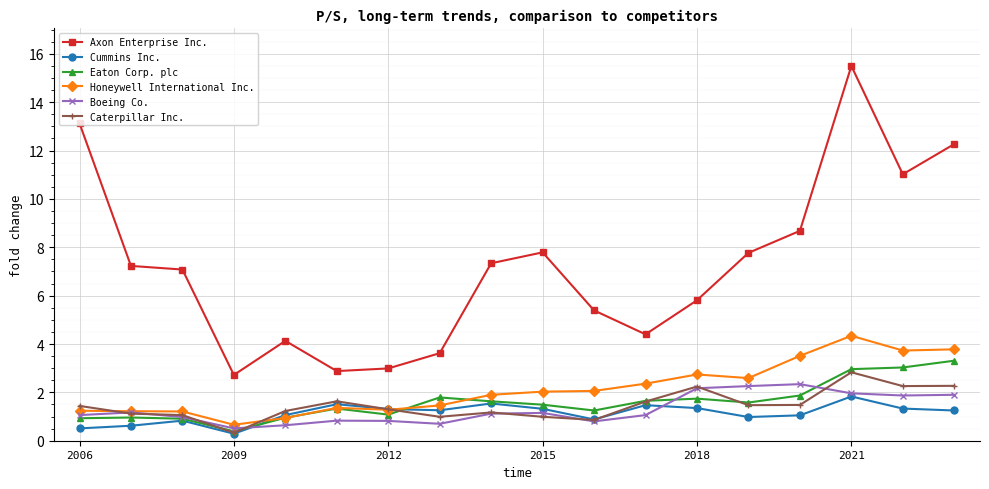

What is the value of the Caterpillar Inc. point at the 10th from the left?

1.0